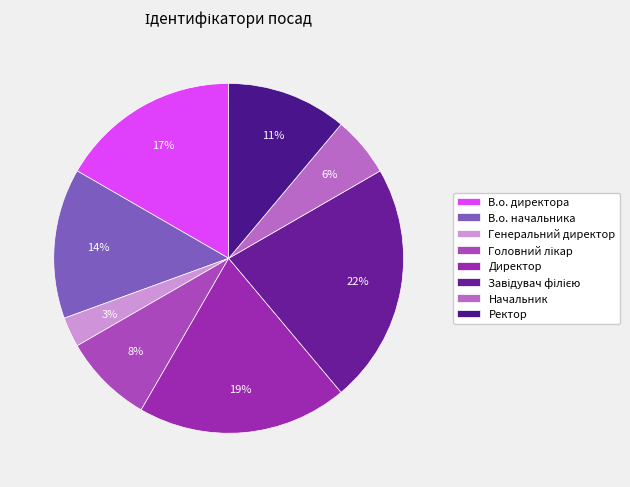

What percentage is the Ректор slice, to the nearest percent?

11%